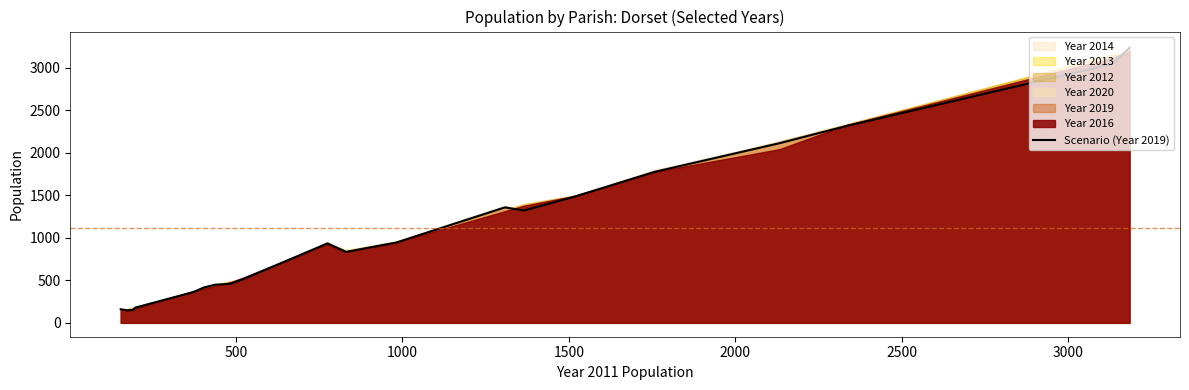

What is the minimum value for Scenario (Year 2019)?

148